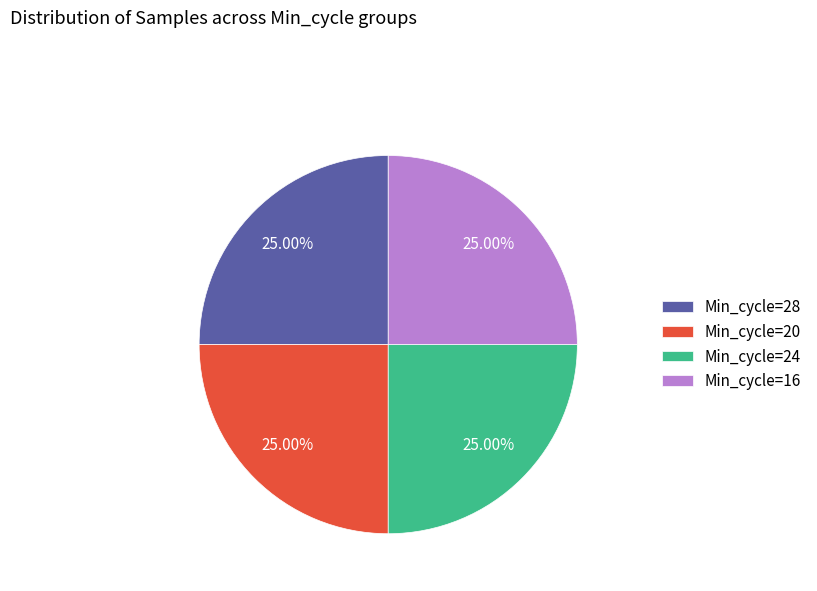

What percentage is the Min_cycle=24 slice, to the nearest percent?

25%